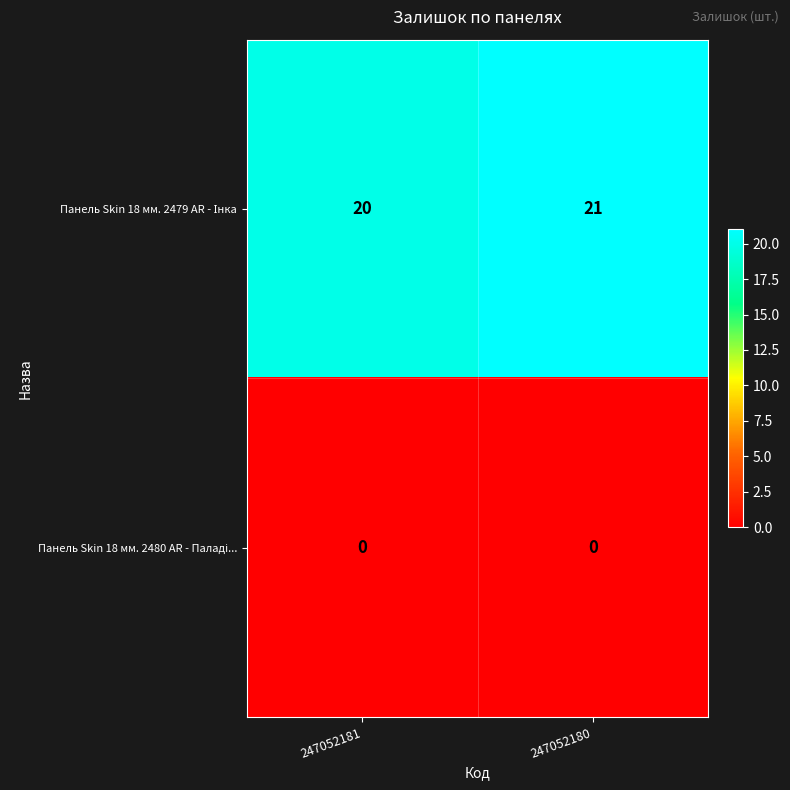

What is the spread (max minus min) of values at 247052181?

20